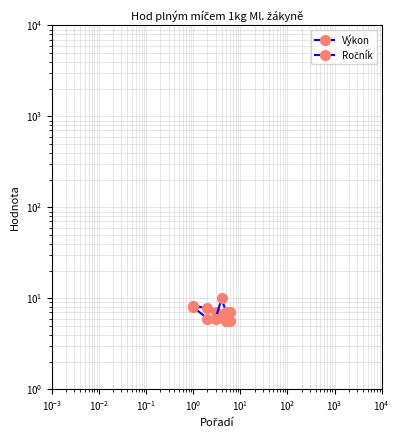

Rank the series by their average value, from lowest to highest.

Výkon, Ročník